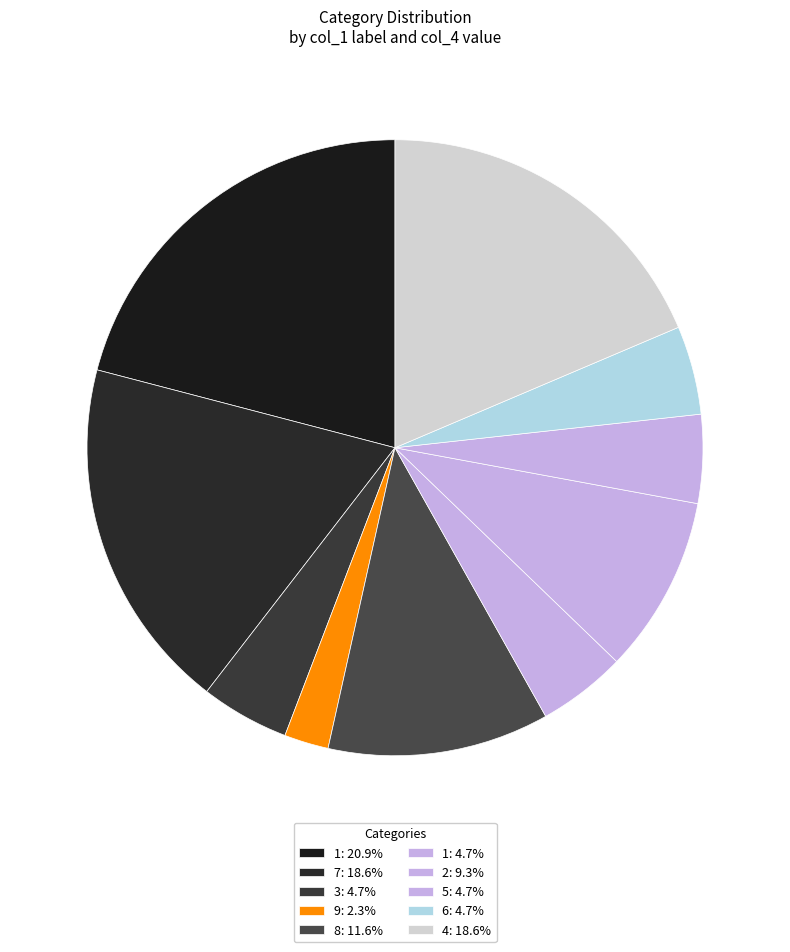

How many slices are in this pie chart?

10